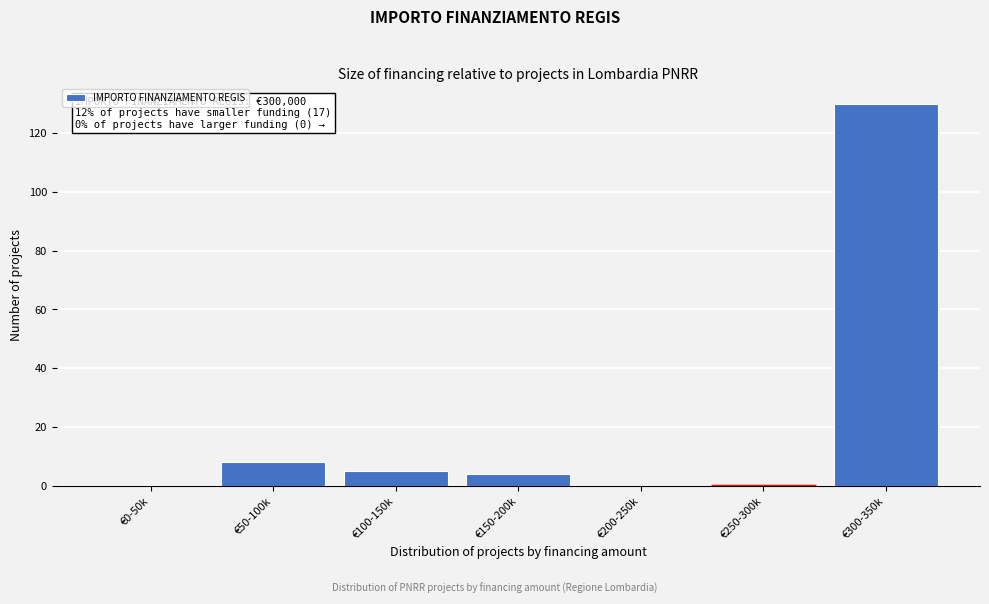

Reading left to right, transcribe all the data shown in this chart.

€0-50k=0	€50-100k=8	€100-150k=5	€150-200k=4	€200-250k=0	€250-300k=0	€300-350k=130